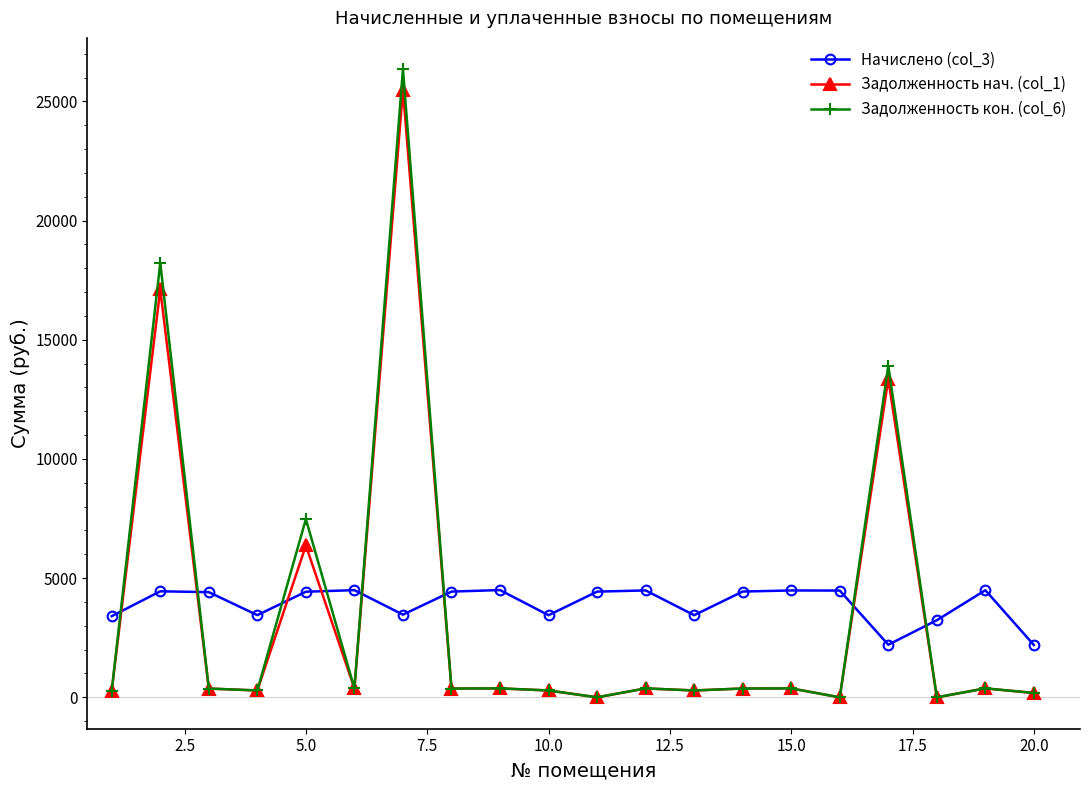

After their last crossing, which series has the higher values: Задолженность кон. (col_6) or Начислено (col_3)?

Начислено (col_3)